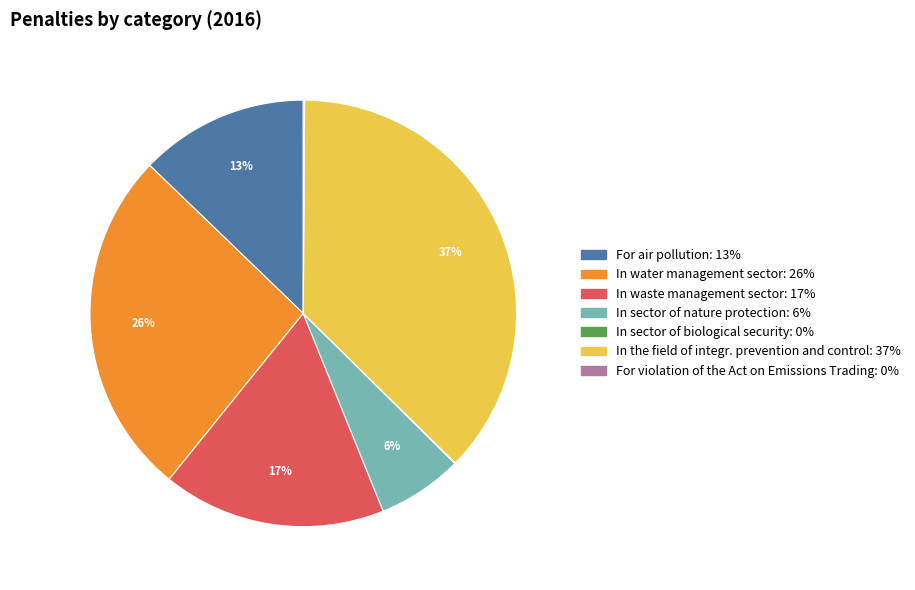

To the nearest percent, what is the combined percentage of For air pollution and In sector of nature protection?

19%